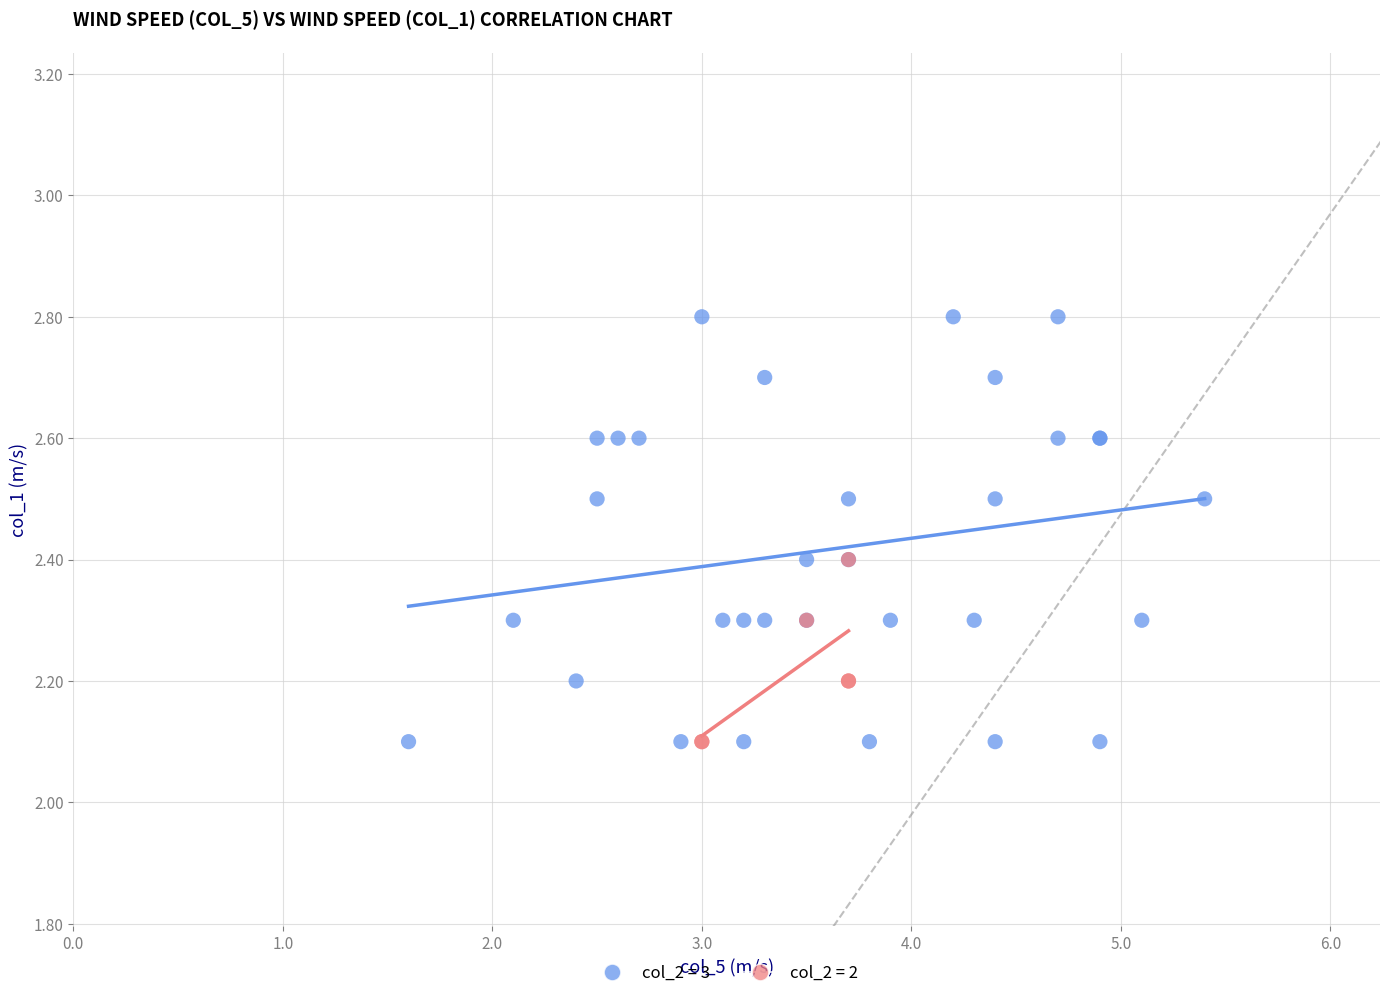

Which series reaches the maximum Y coordinate?

col_2 = 3